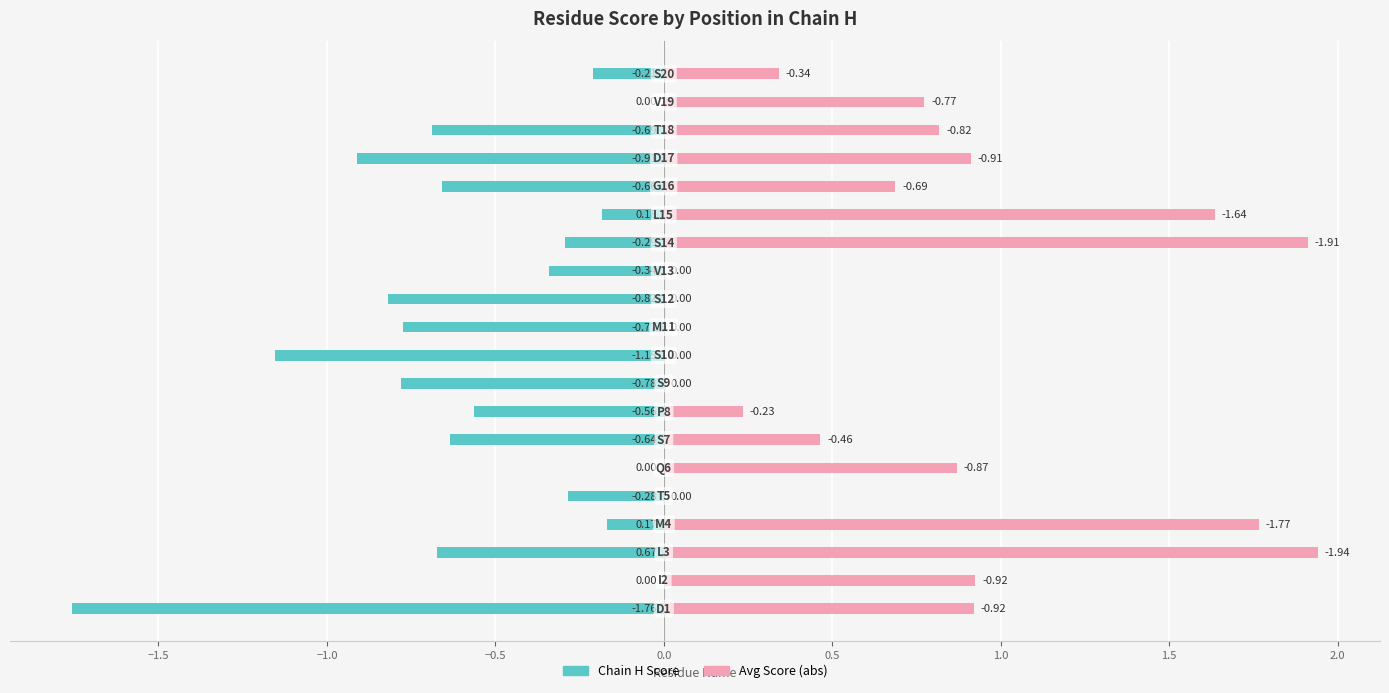

How many data points does each series have?

20